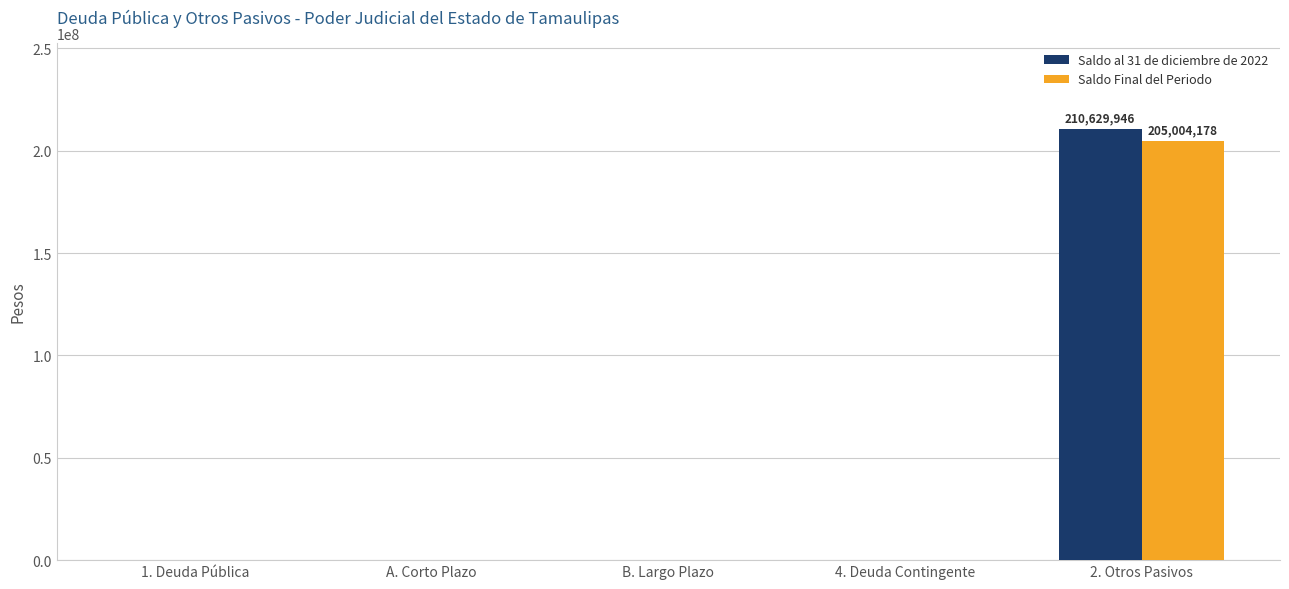

What is the difference between the Saldo al 31 de diciembre de 2022 values at 2. Otros Pasivos and B. Largo Plazo?

210629946.0